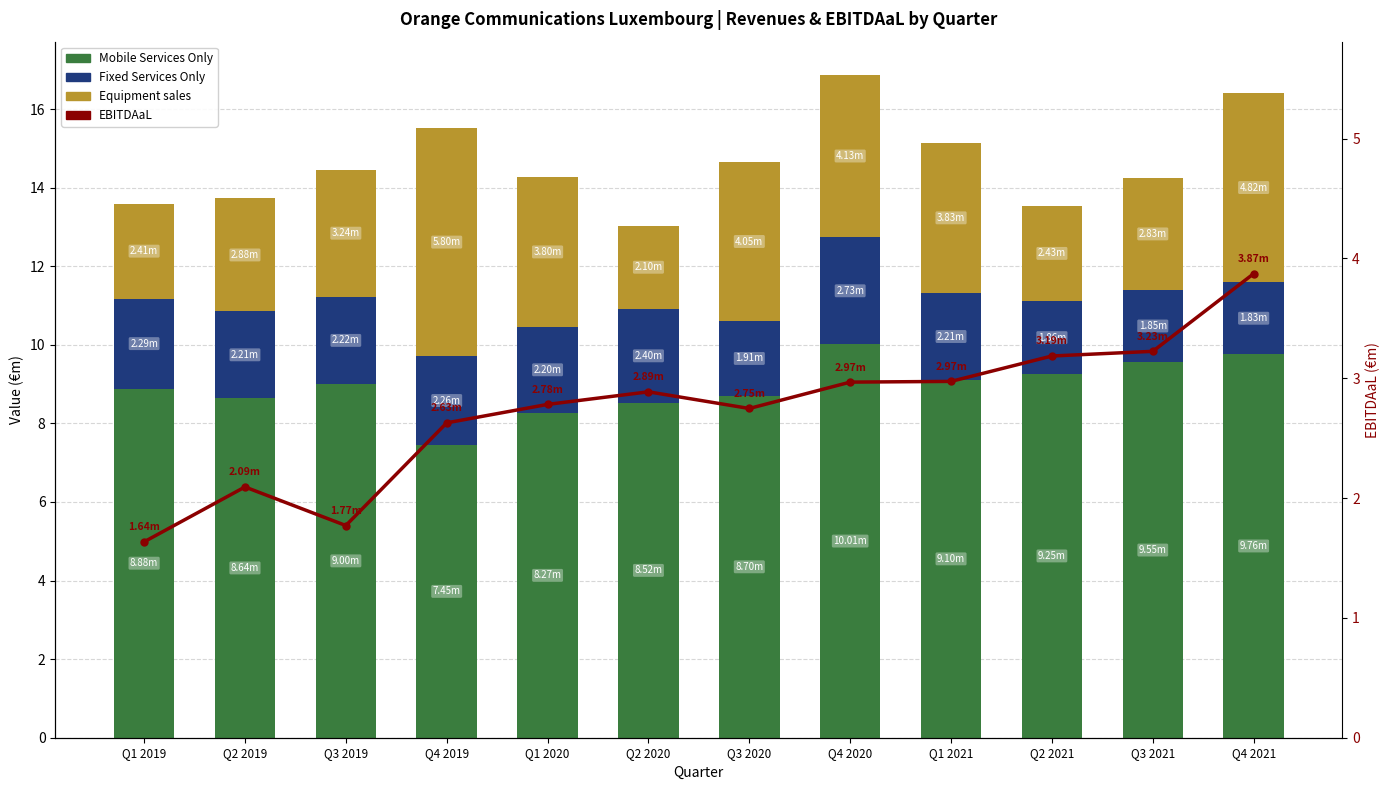

What is the minimum value for Equipment sales?

2.1